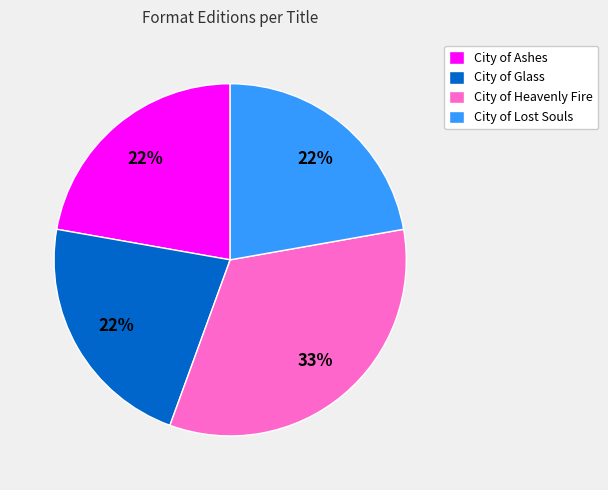

To the nearest percent, what is the difference between the largest and smallest slice percentages?

11%